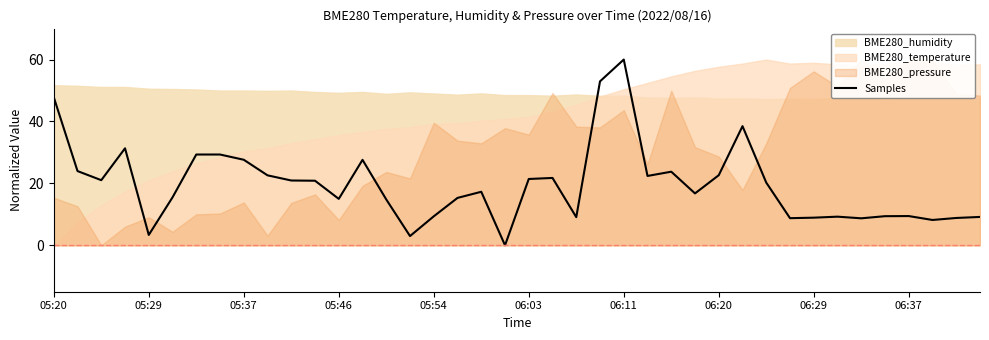

What is the maximum value for Samples?

60.0